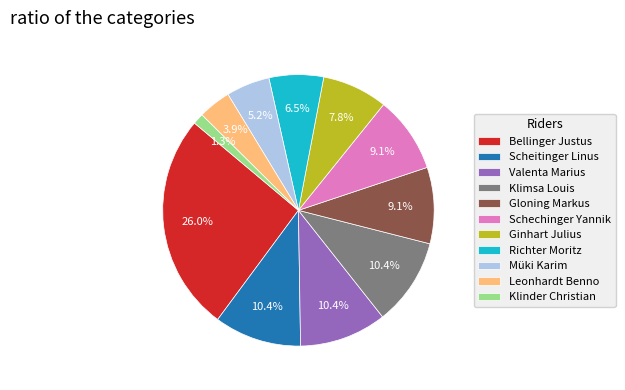

Does any single category account for the majority?

No